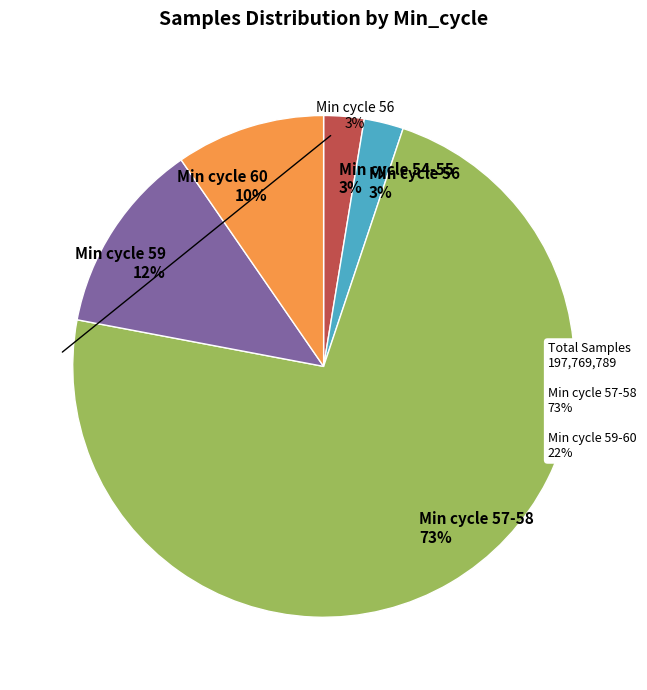

Is the sum of Min cycle 57-58 73% and Min cycle 56 3% greater than half?

Yes